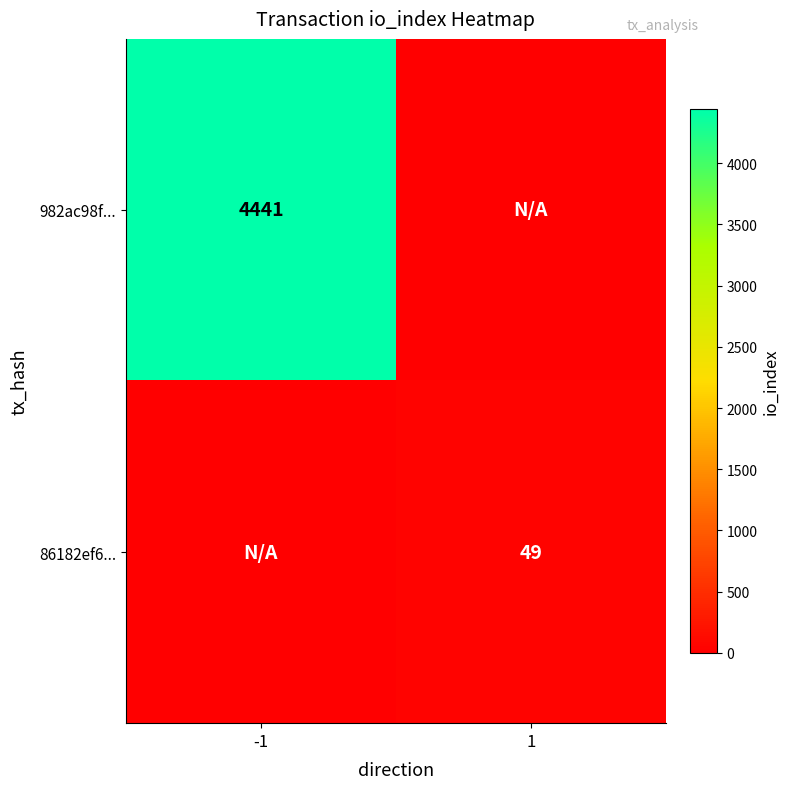

The value of 86182ef6... at 1 is 85. True or false?

False